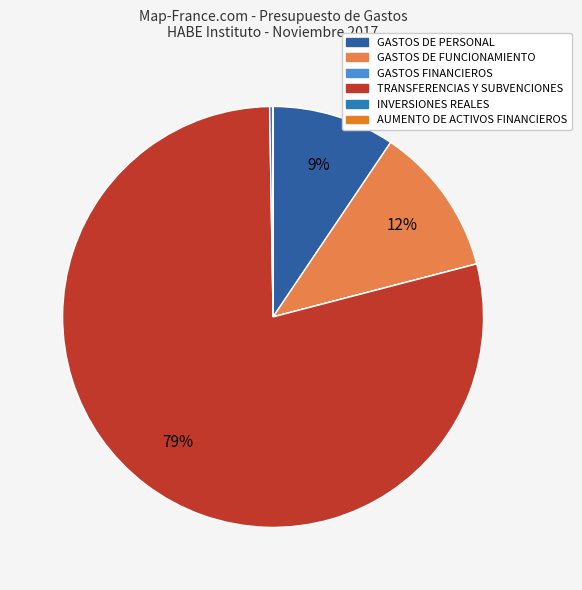

Which slice is the smallest?

GASTOS FINANCIEROS